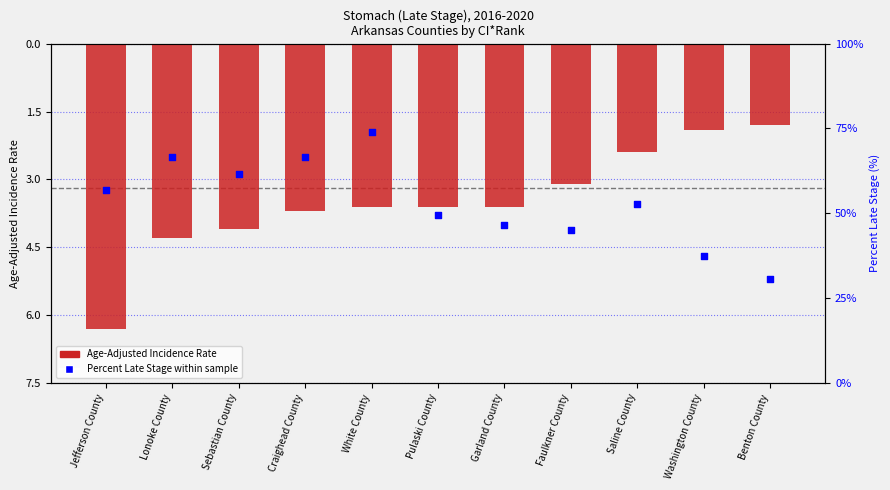

At which category is the sum across all series the highest?

White County